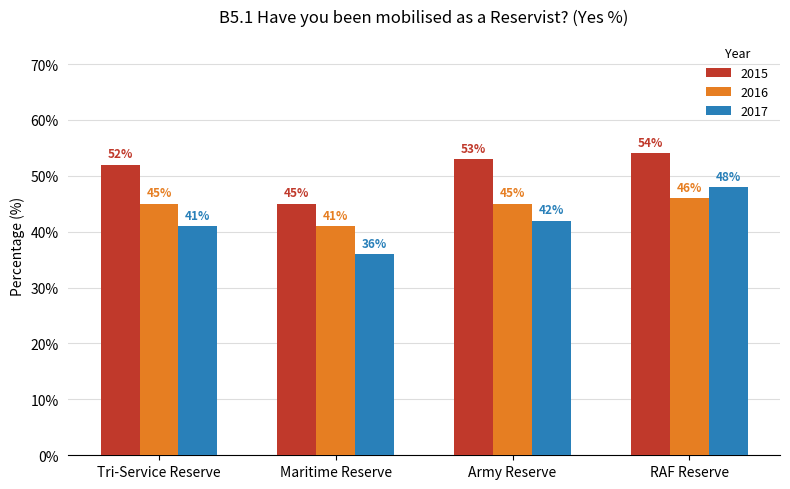

Which series has the widest spread of values?

2017